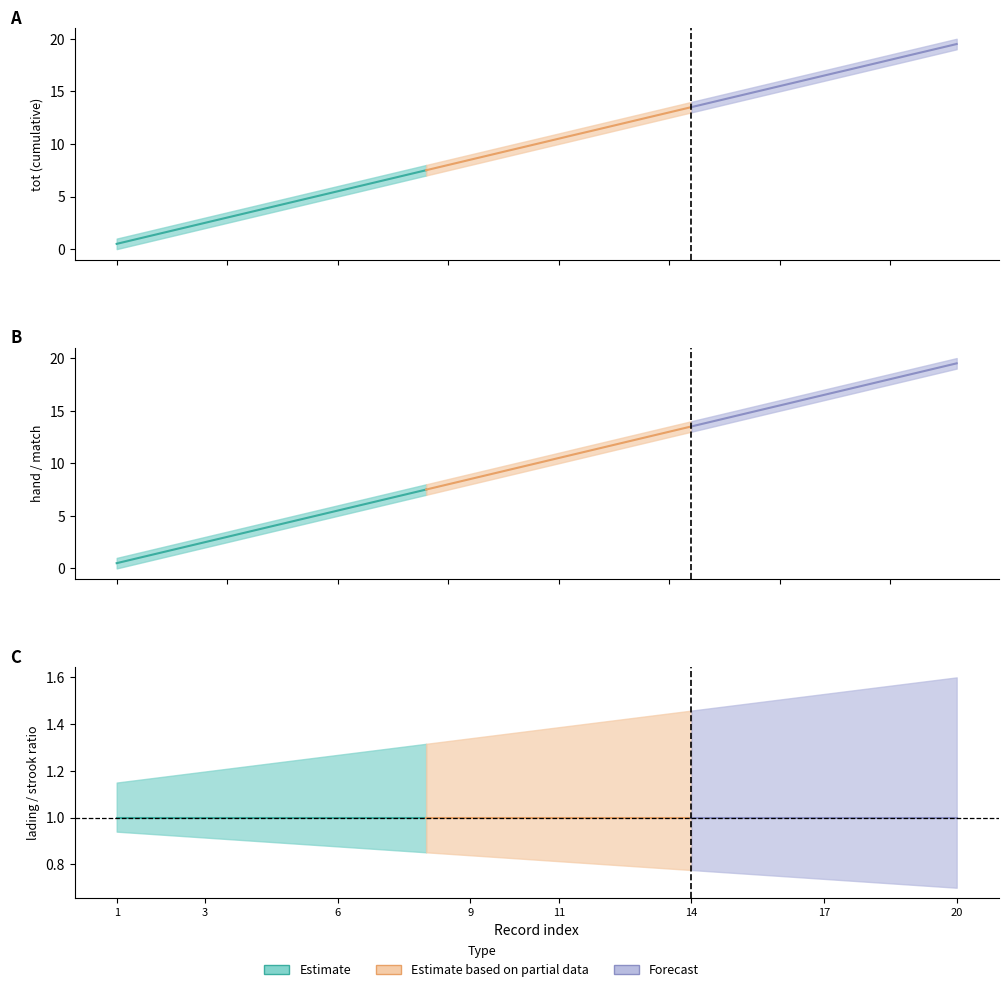

What is the spread (max minus min) of values at 11?

10